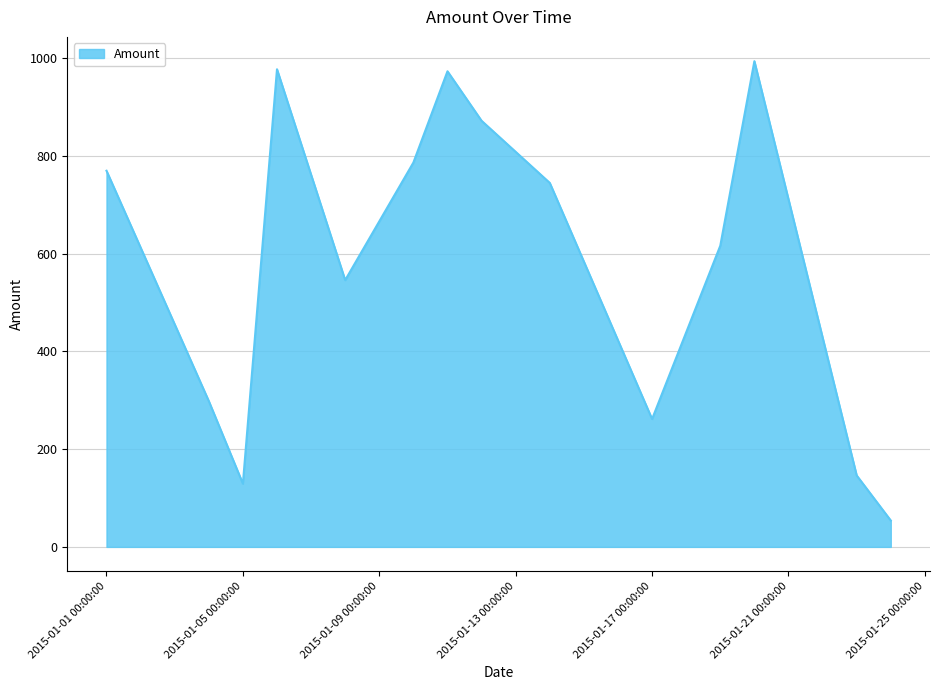

What is the difference between the maximum and minimum values?

940.1